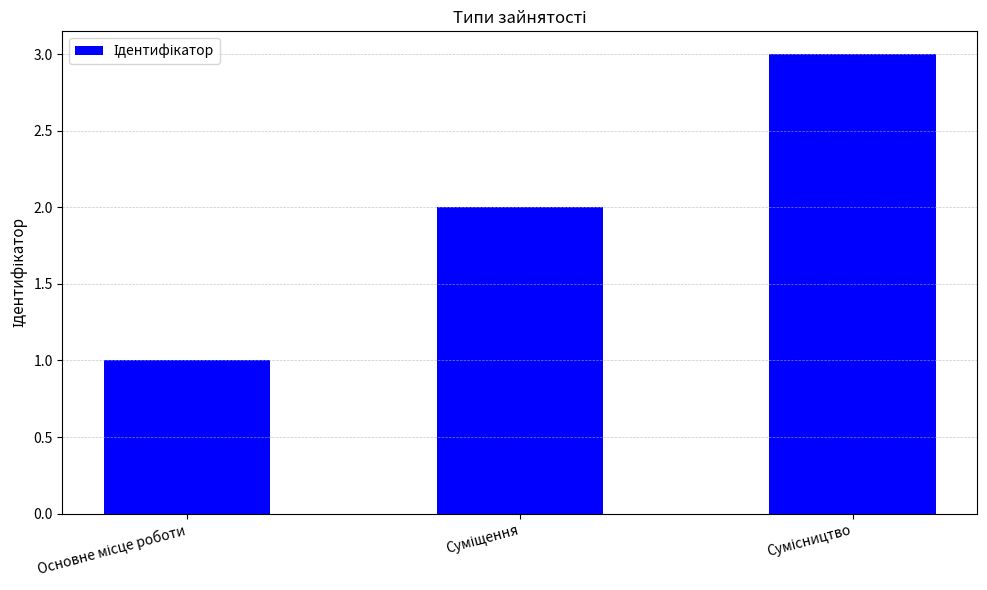

What is the maximum value shown in the chart?

3